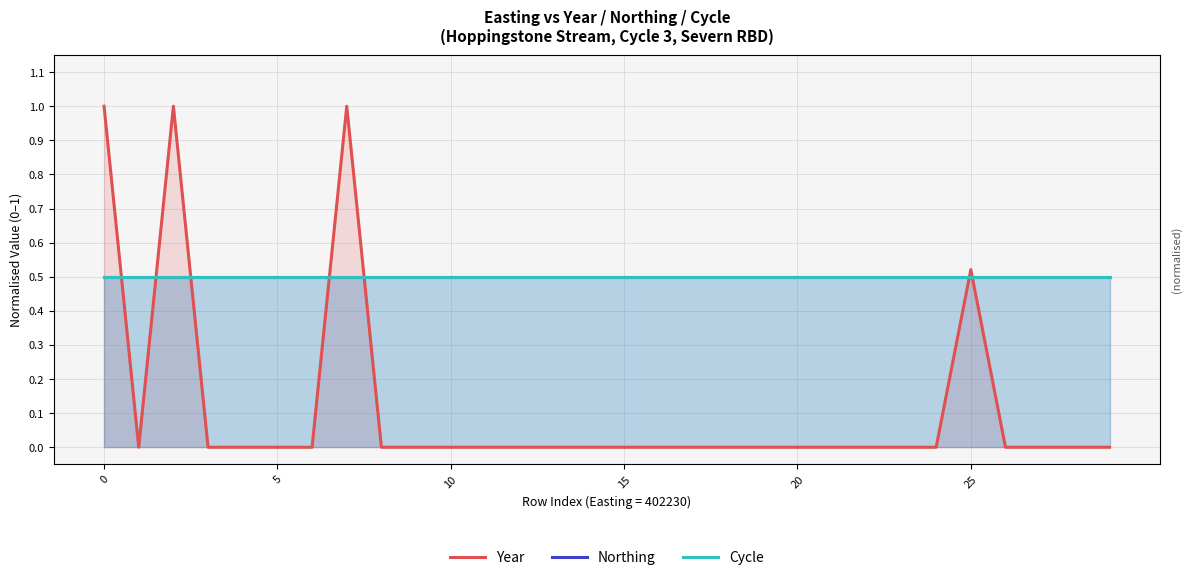

What are all the series names shown in the legend?

Year, Northing, Cycle